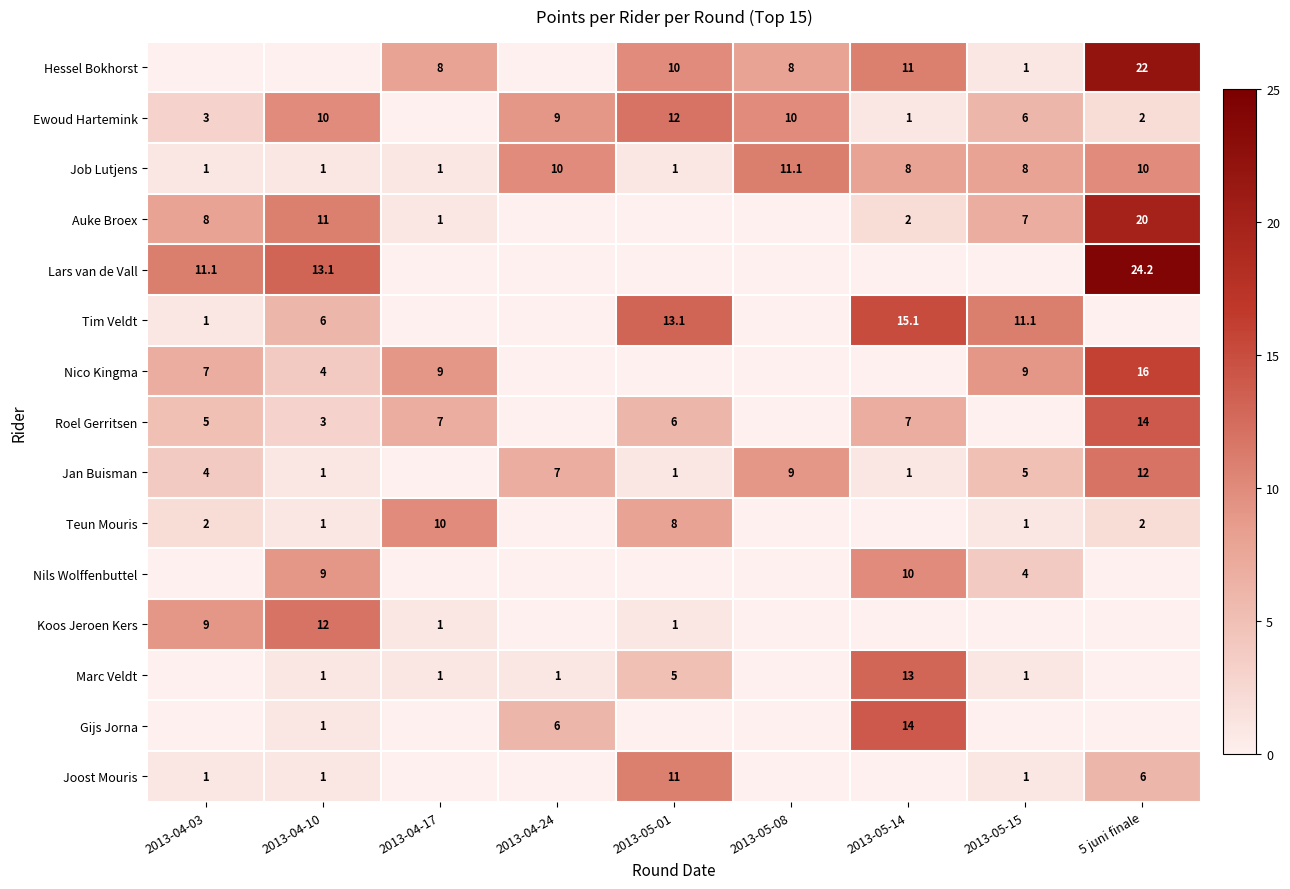

What is the difference between the Teun Mouris values at 2013-04-03 and 2013-04-17?

8.0